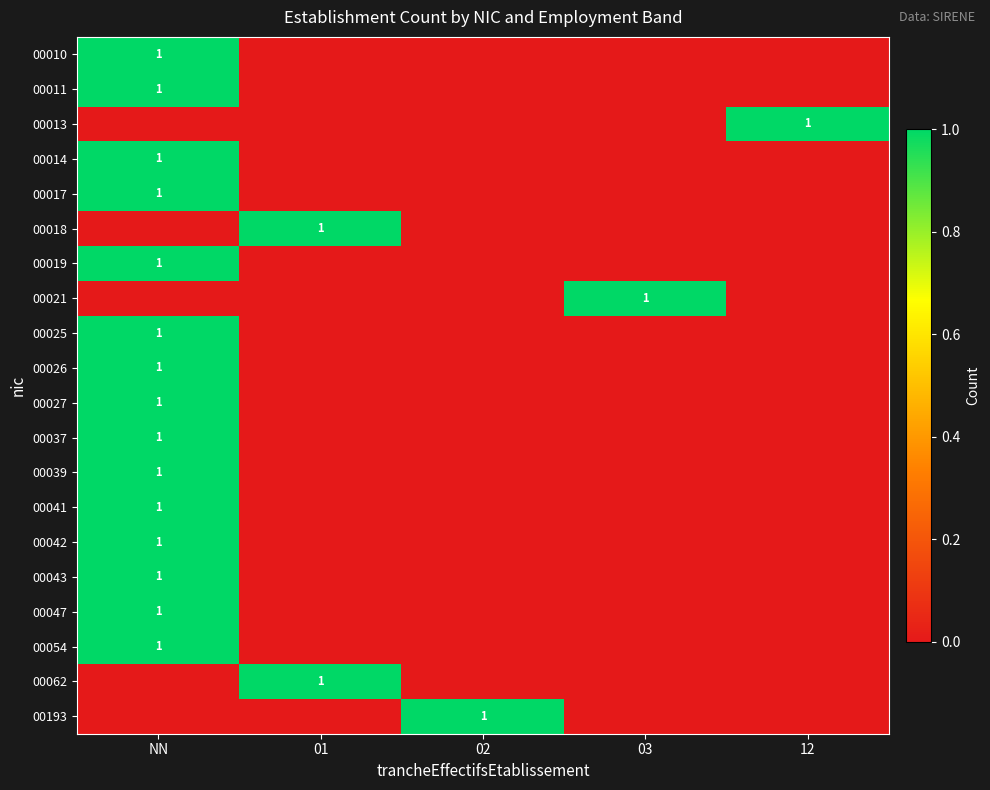

True or false: 00010 has a value of 1 at NN.

True